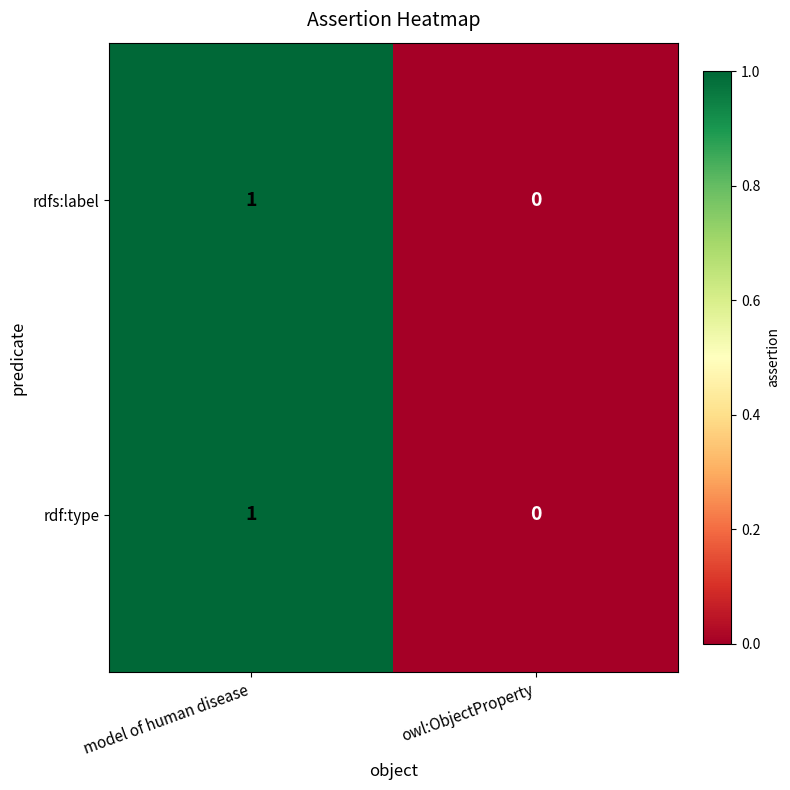

Is the value of rdfs:label at model of human disease greater than the value of rdf:type at owl:ObjectProperty?

Yes